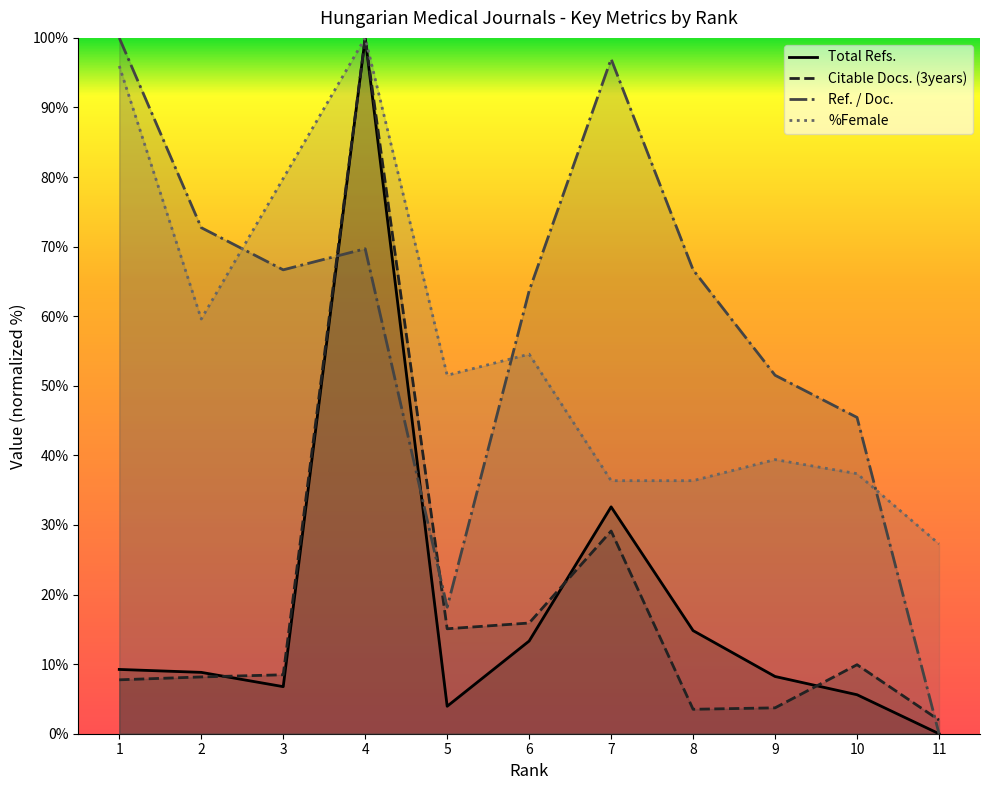

Which series changed the most between 8 and 9?

Ref. / Doc.